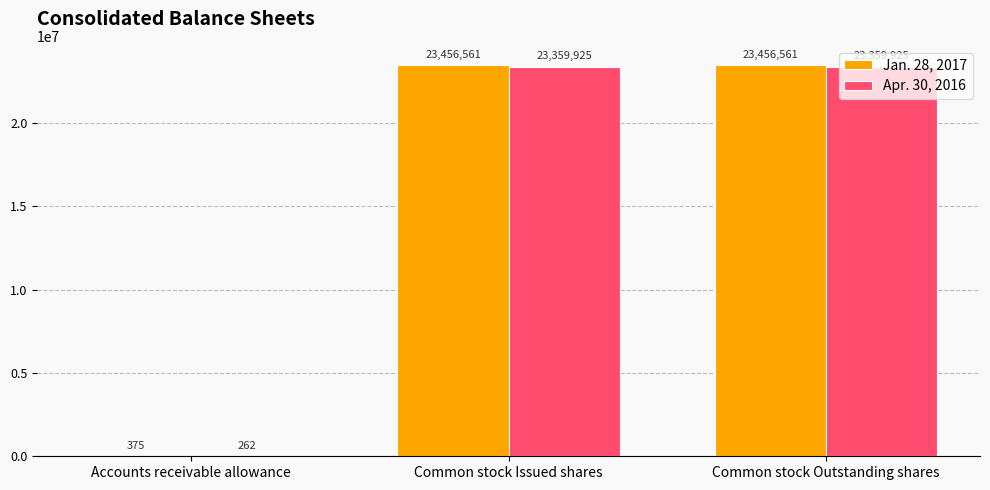

What is the sum of the Jan. 28, 2017 values at Common stock Outstanding shares and Accounts receivable allowance?

23456936